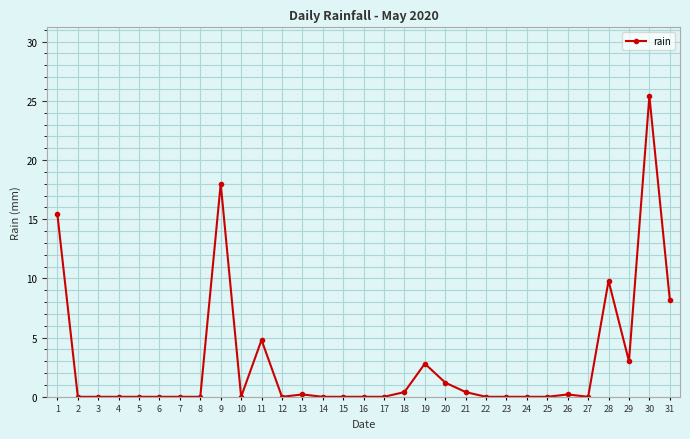

What is the sum of all values?

89.8